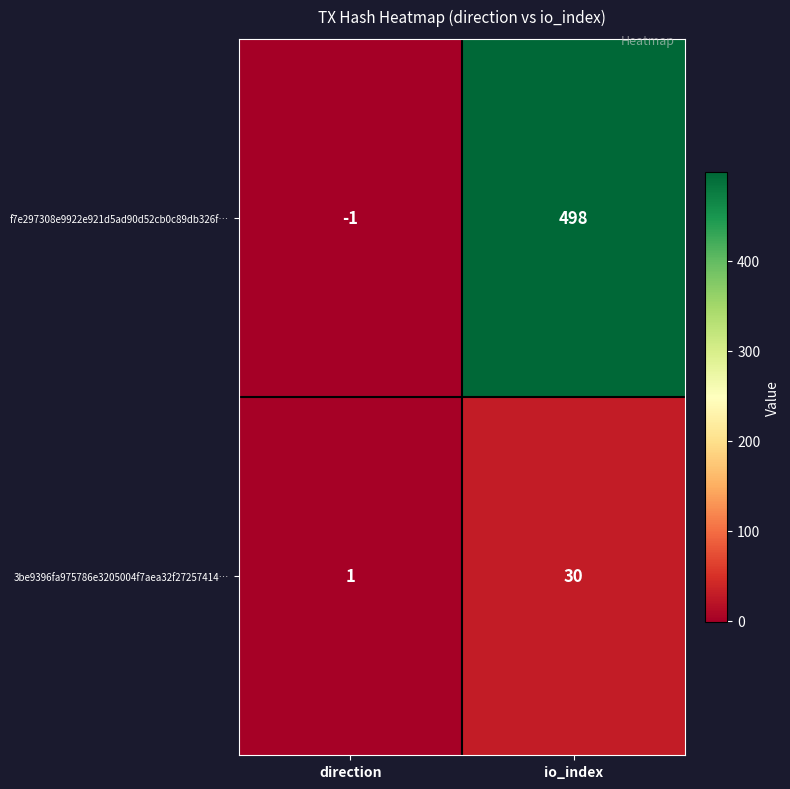

Rank the categories by f7e297308e9922e921d5ad90d52cb0c89db326f… value from lowest to highest.

direction, io_index